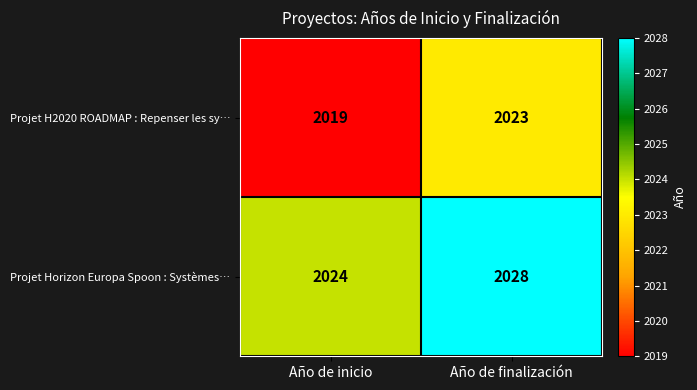

What is the spread (max minus min) of values at Año de finalización?

5